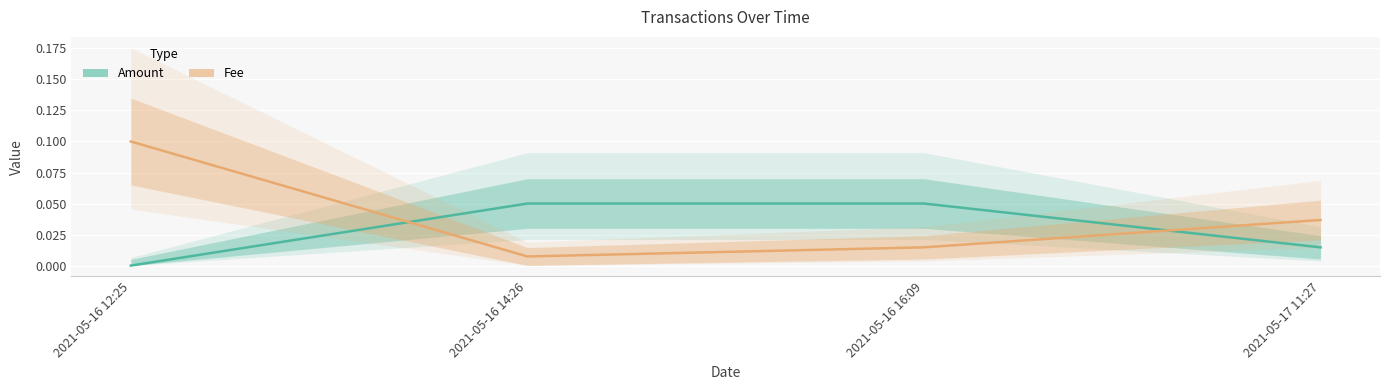

Is it true that Amount equals 0.1 at 2021-05-16 16:09?

True